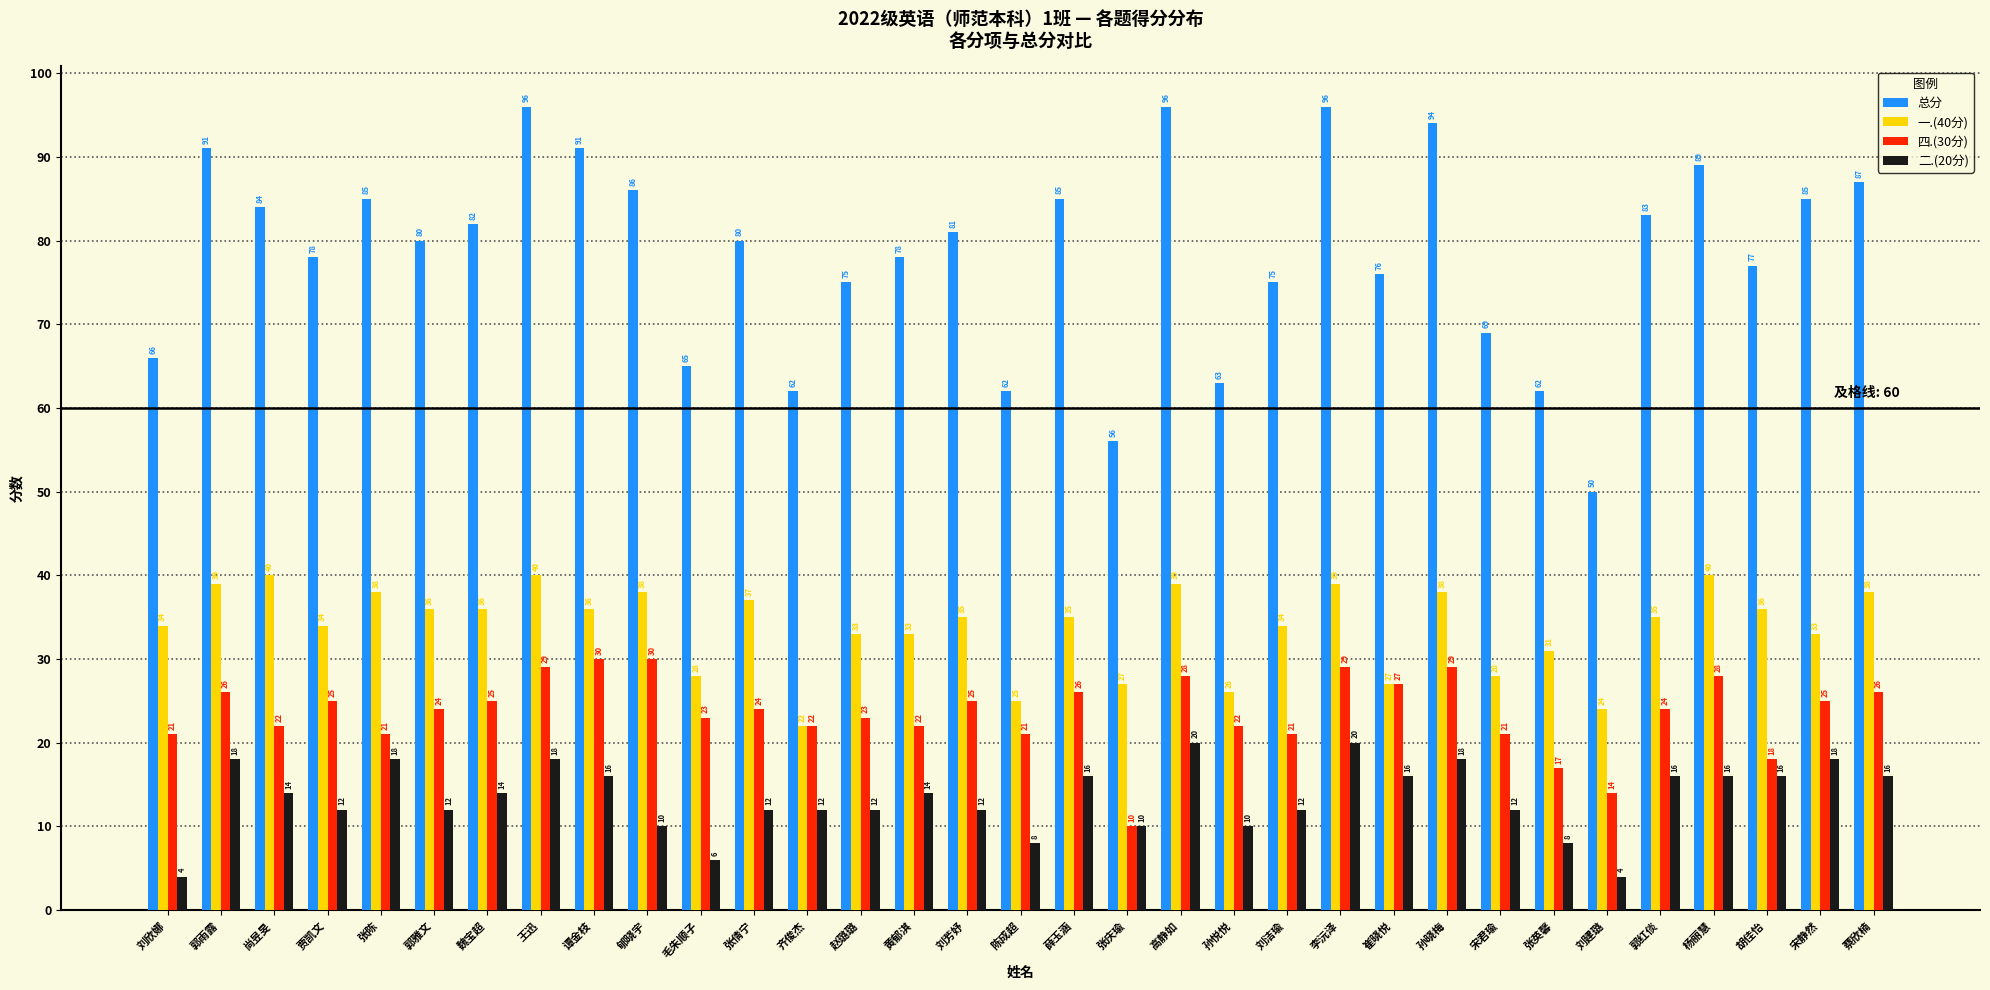

What is the minimum value for 二.(20分)?

4